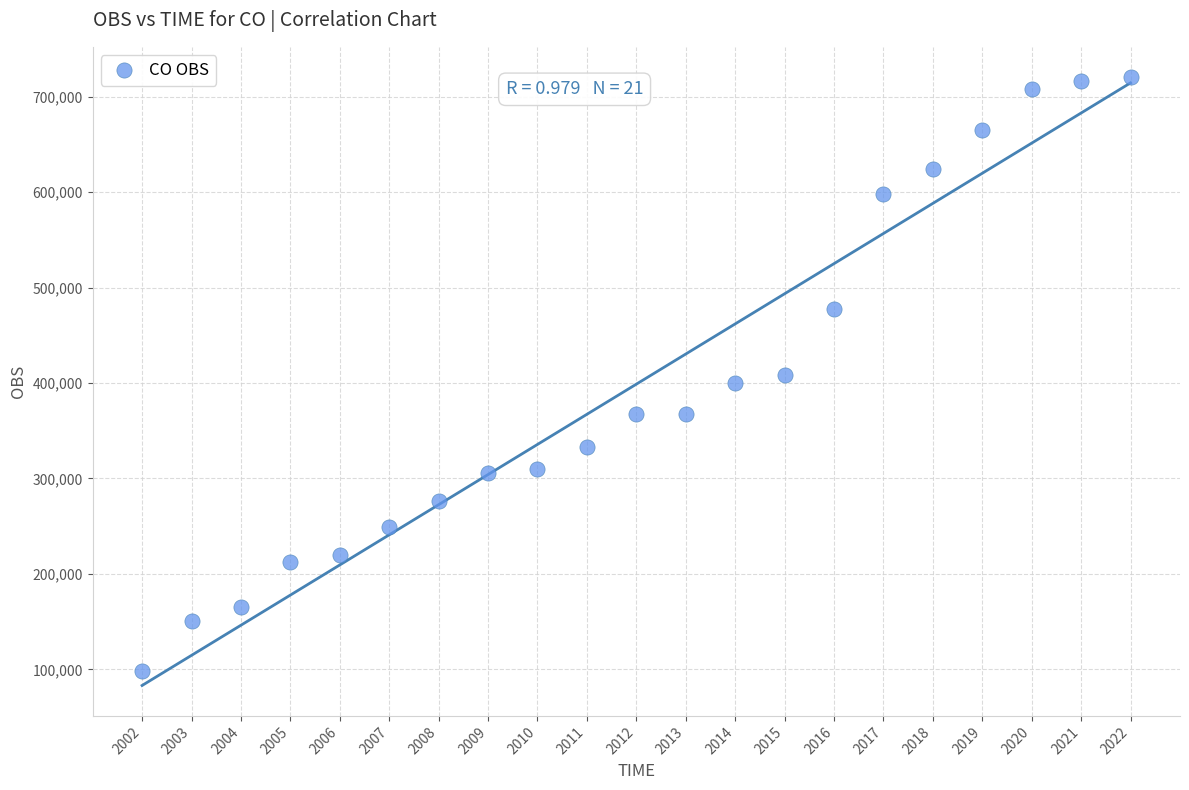

What is the range of Y values (max minus min)?

622477